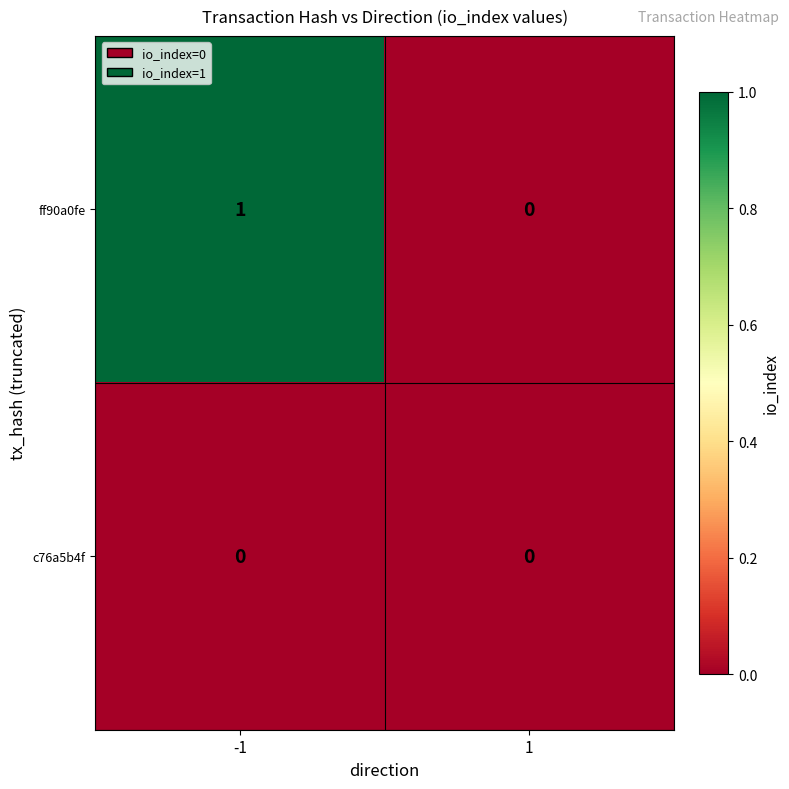

Reading left to right, transcribe all the data shown in this chart.

ff90a0fe: -1=1	1=0
c76a5b4f: -1=0	1=0